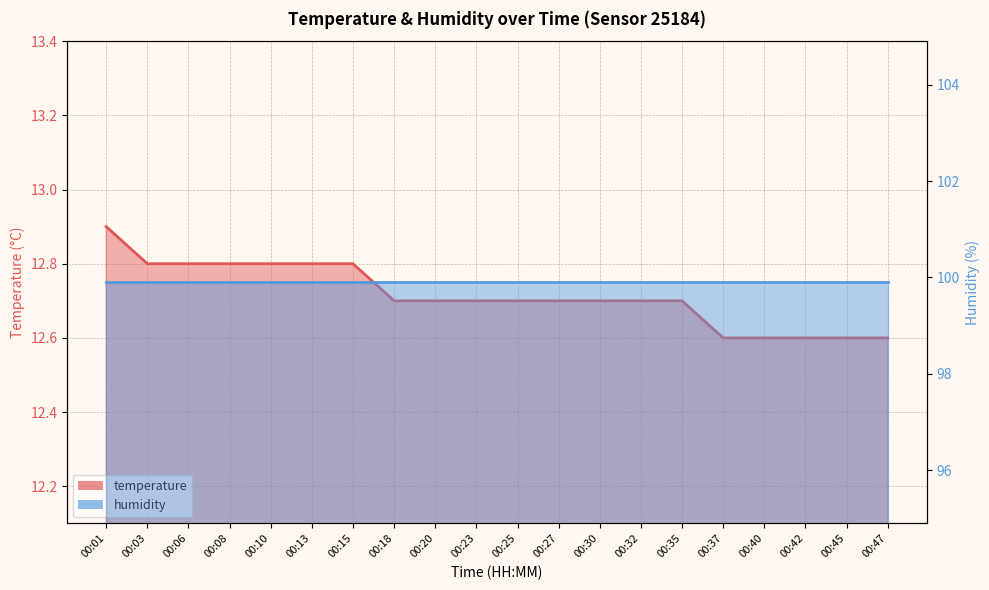

Which category has the lowest value across all series?

00:37